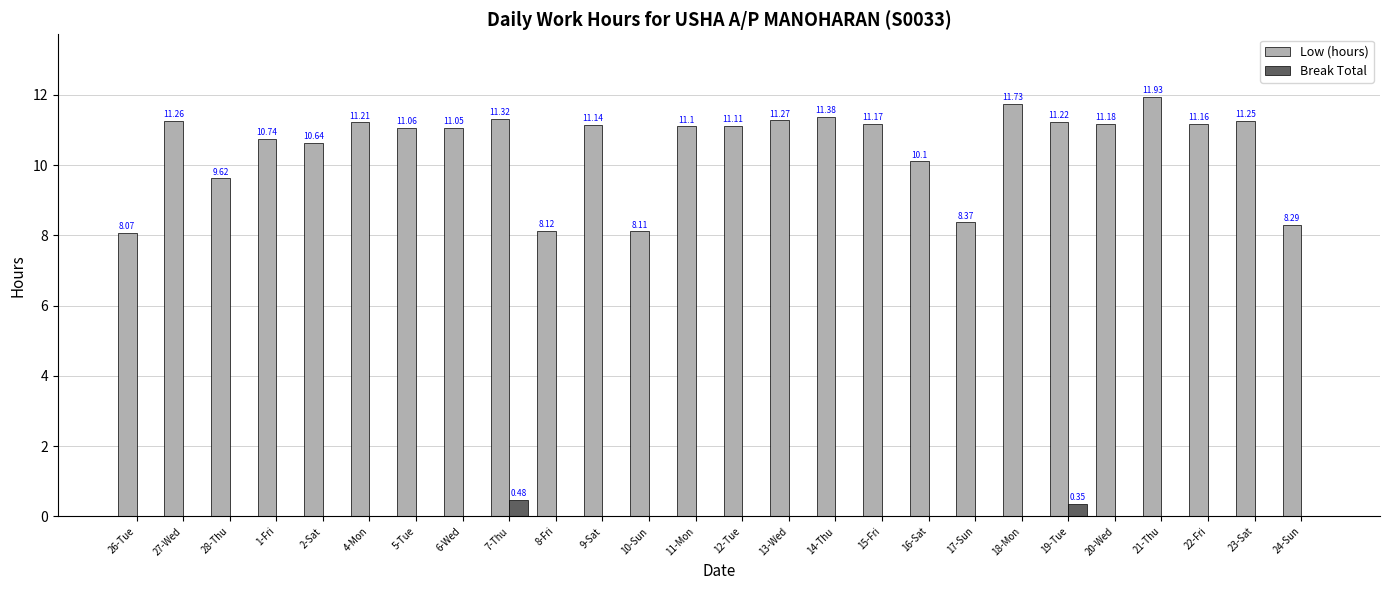

Which series has the largest total across all categories?

Low (hours)